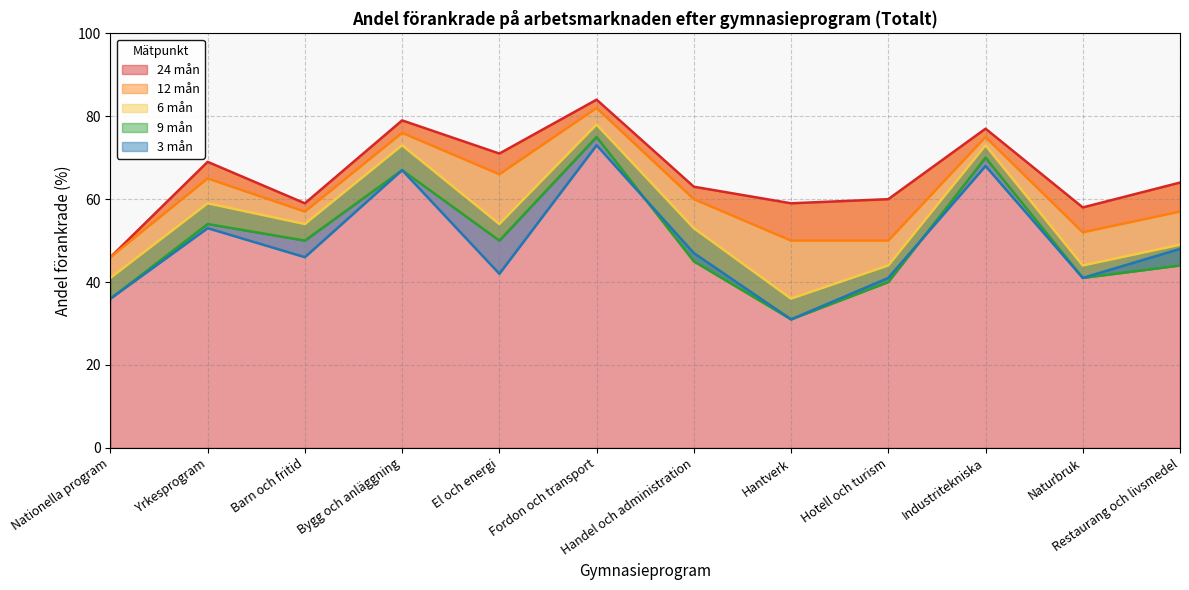

The 24 mån series shows 58 at Naturbruk. True or false?

True